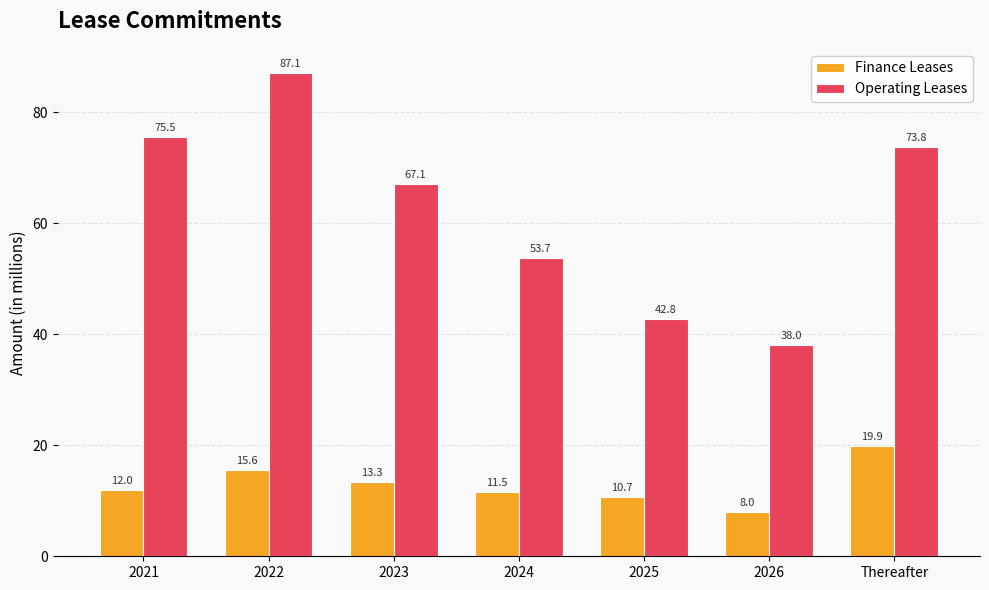

Is the value of Finance Leases at 2025 greater than the value of Operating Leases at 2025?

No